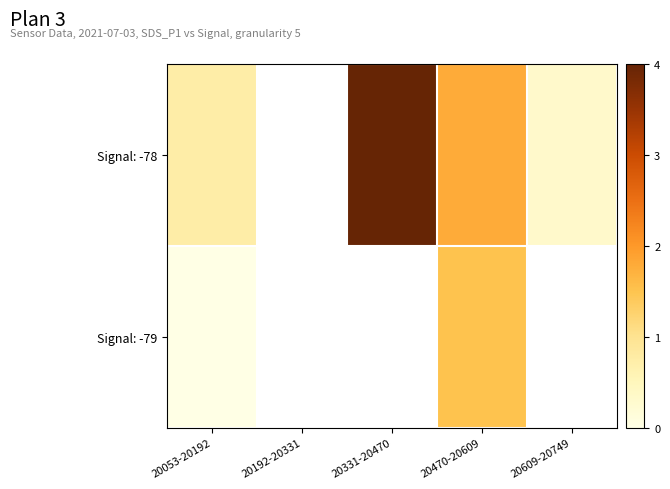

Is the value of Signal: -78 at 20609-20749 greater than the value of Signal: -79 at 20331-20470?

No